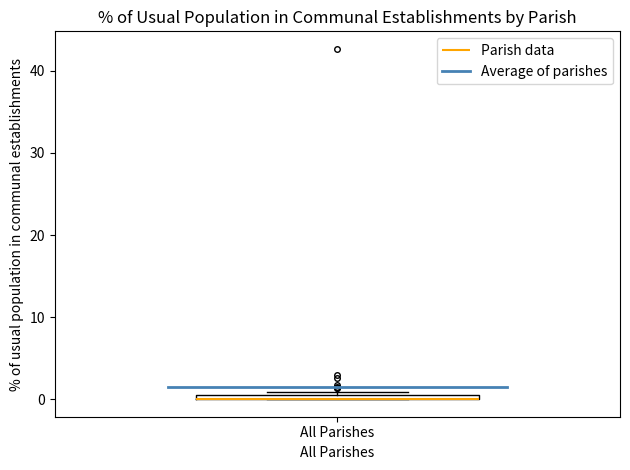

Where is the lower edge of the box for All Parishes on the y-axis? The values are not printed on the chart, so give them approximately, as read against the axis.

0